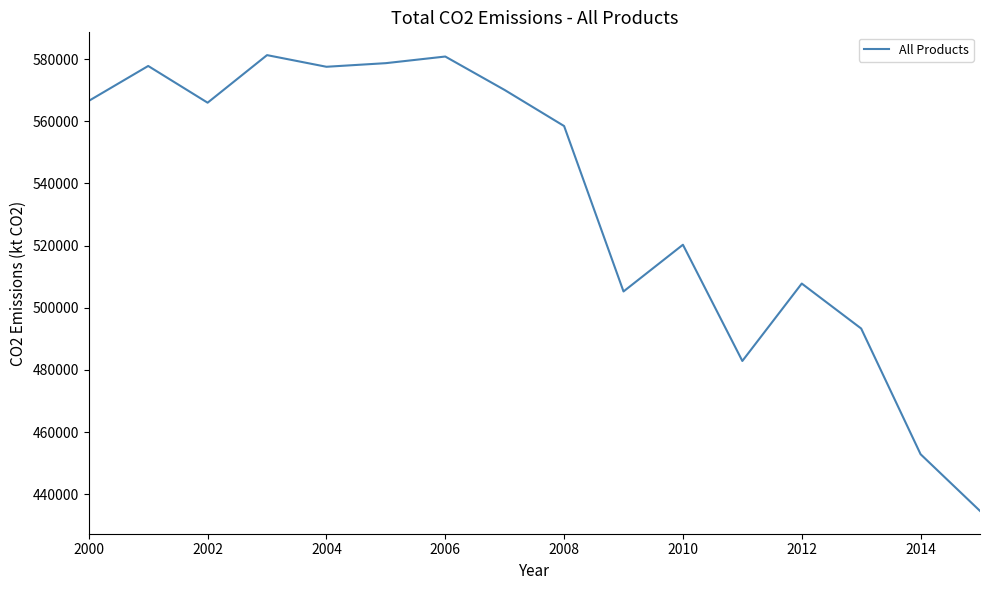

What is the difference between the second highest and second lowest values?

127980.4